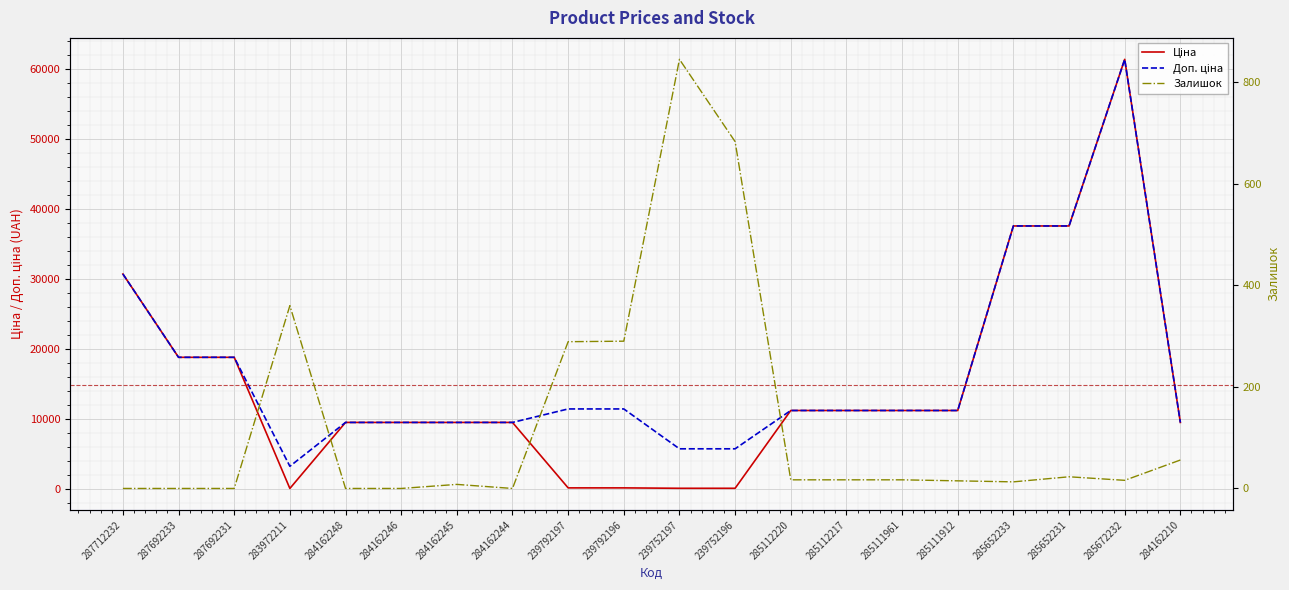

What is the label of the 16th point from the left?

285111912